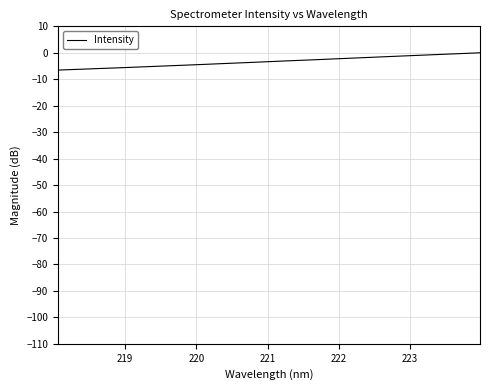

What is the difference between the maximum and minimum values?

6.5